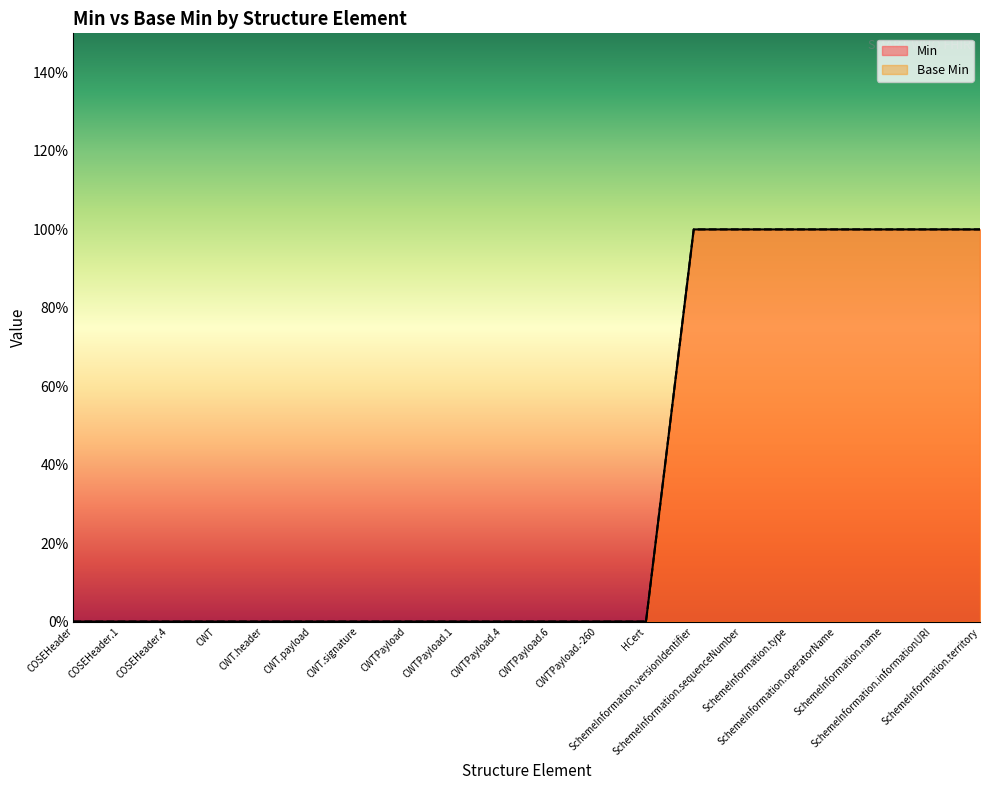

What is the label of the 18th point from the left?

SchemeInformation.name